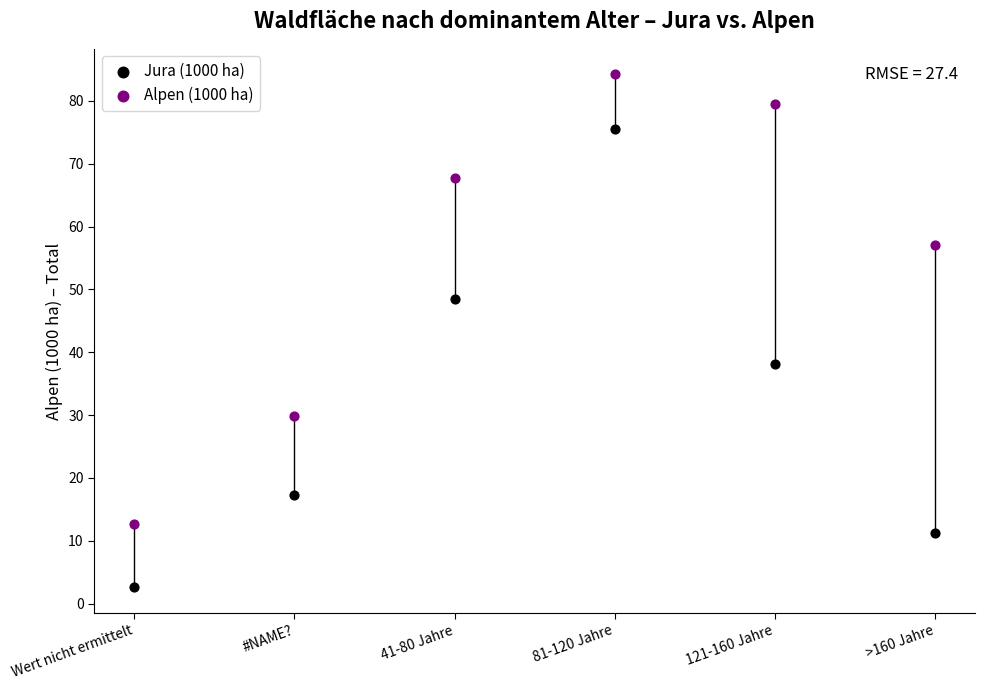

Across all data points, what is the range of Y values (max minus min)?

81.6